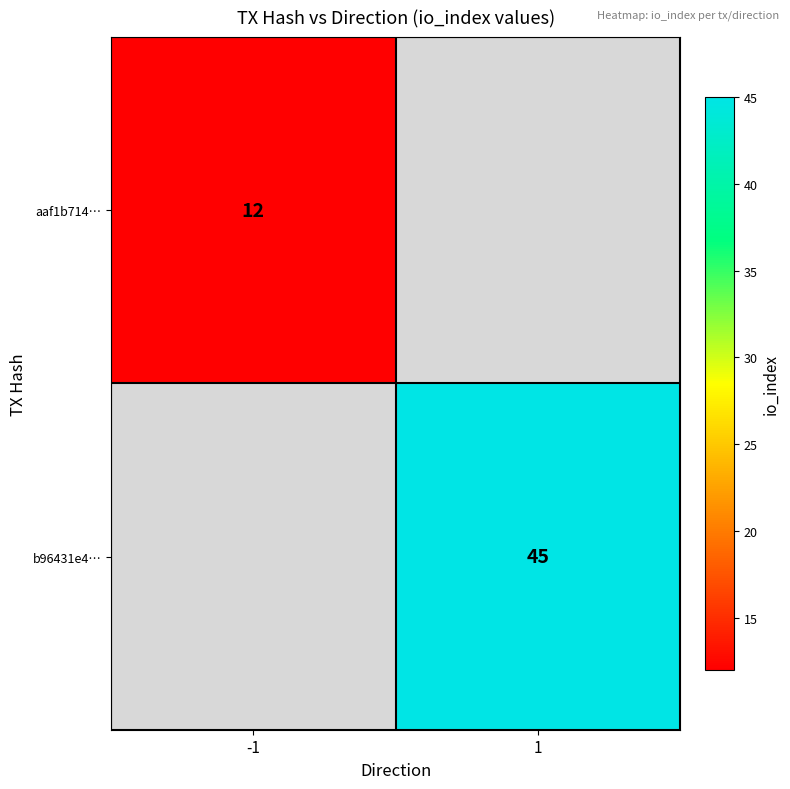

True or false: b96431e4… has a value of 25 at 1.

False